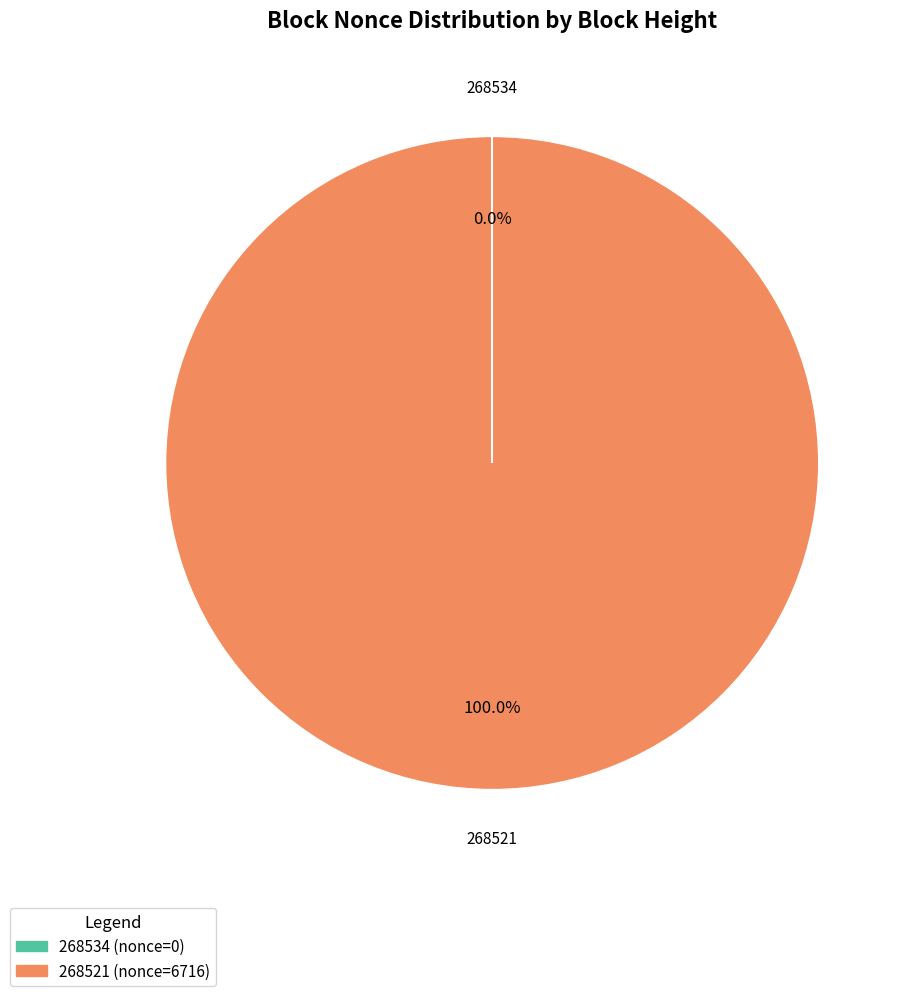

Is 268521 the majority of the pie?

Yes